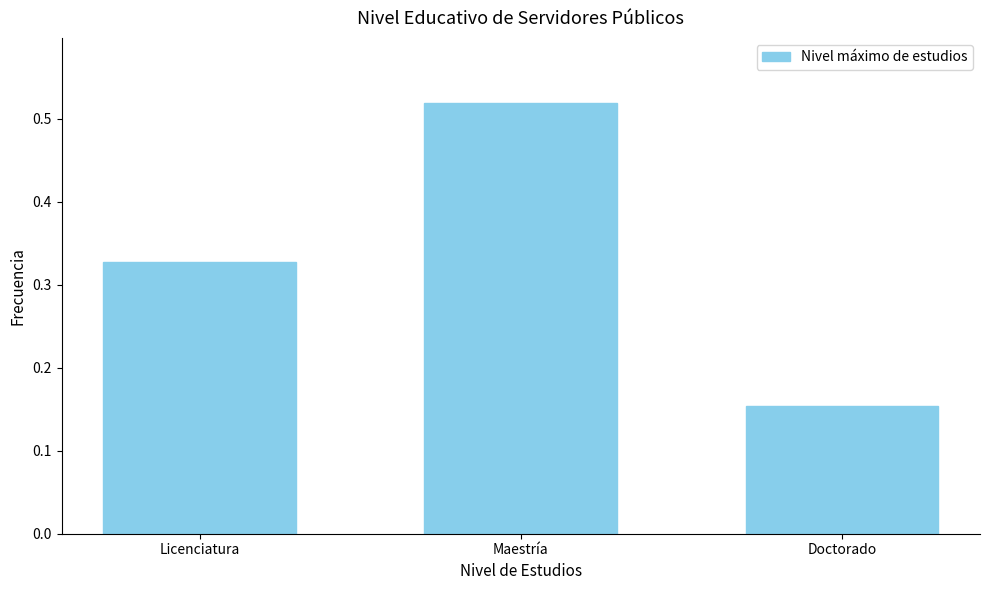

Which category has the highest value across all series?

Maestría